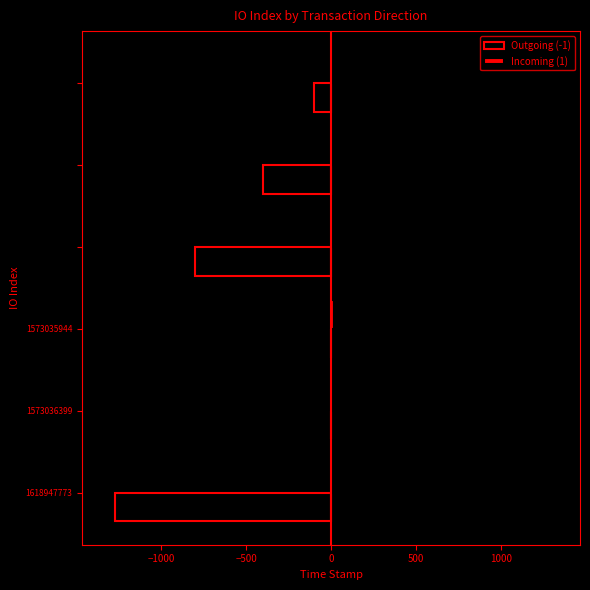

Which series has the largest total across all categories?

Incoming (1)